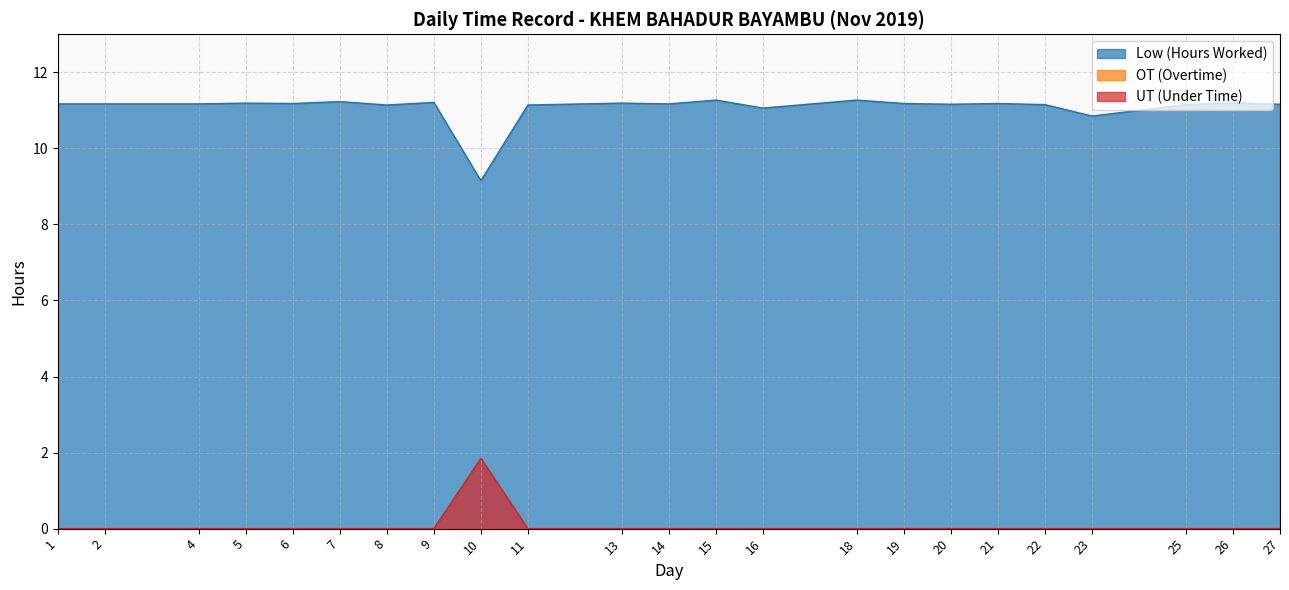

Which label corresponds to the smallest value in the chart?

1